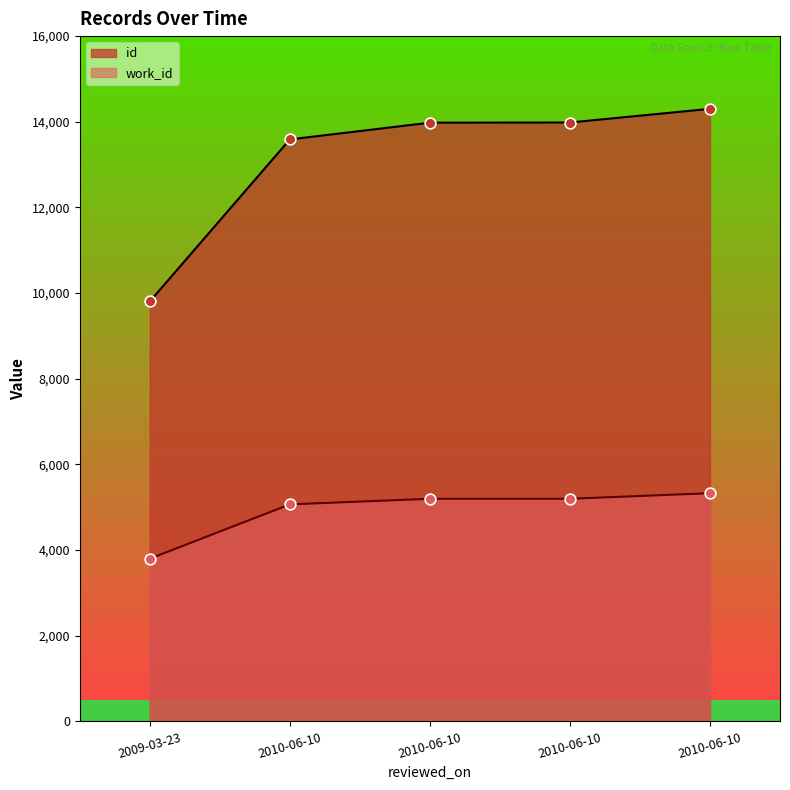

Which series has the widest spread of Y values?

id